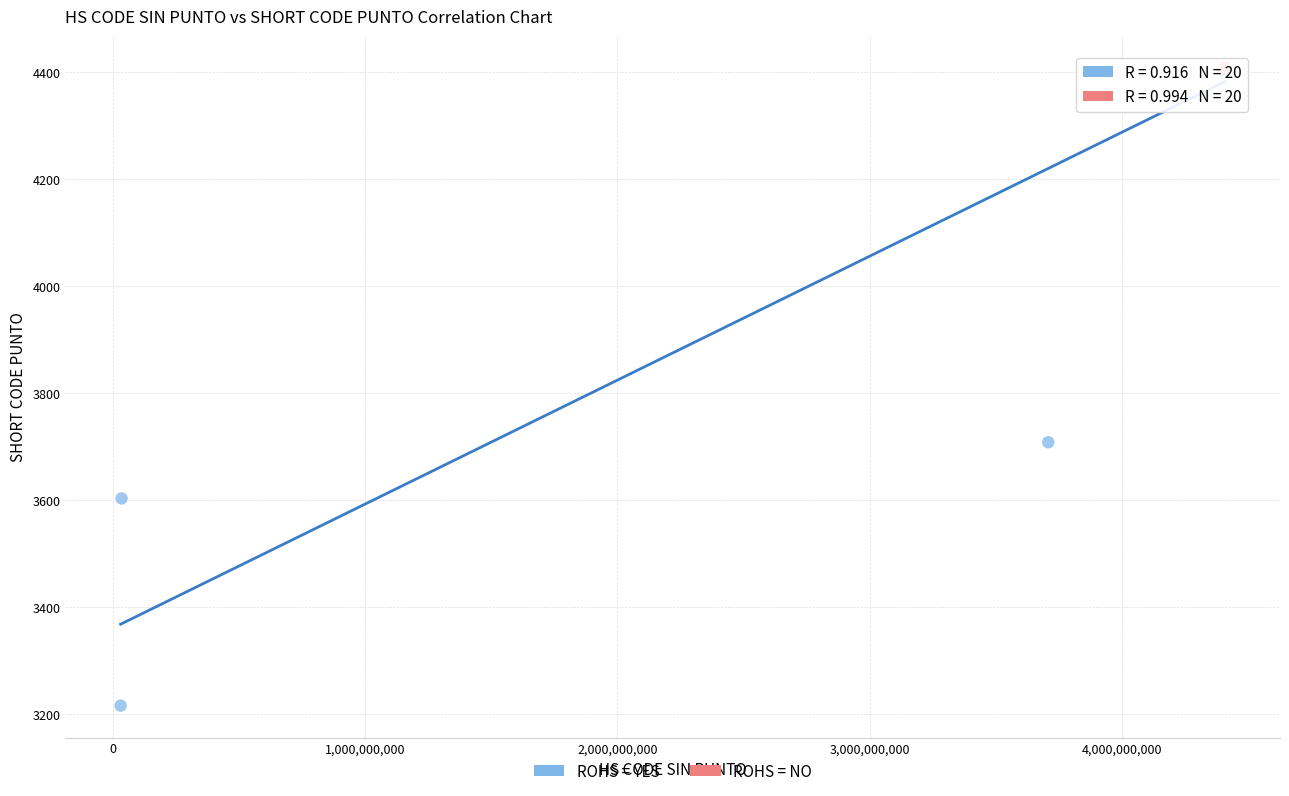

Which series contains the lowest Y value?

ROHS = YES